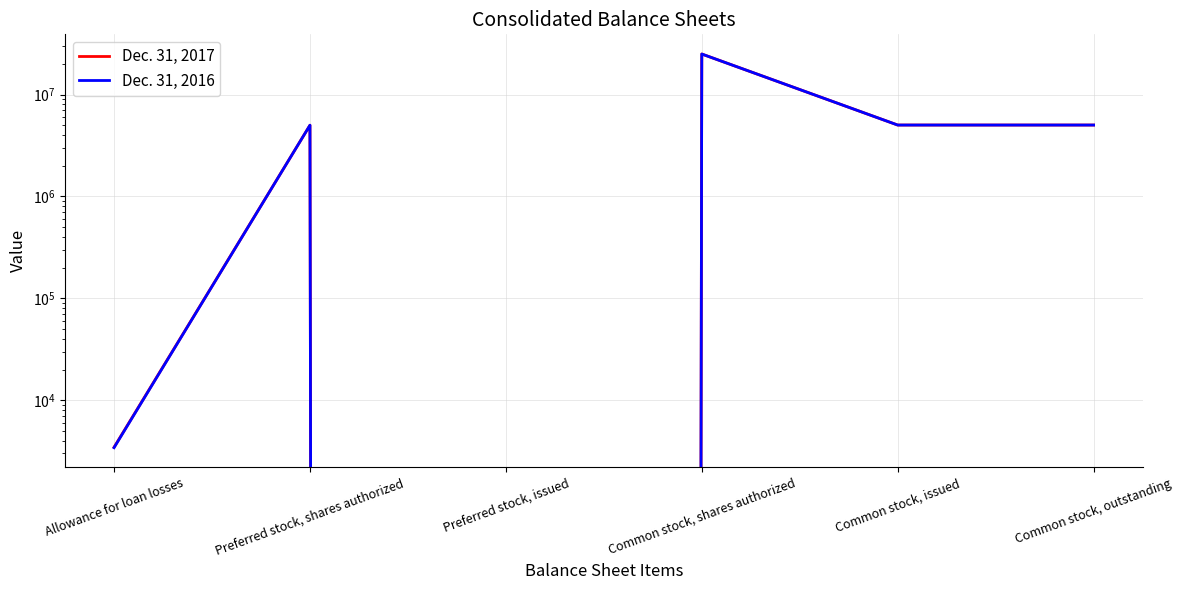

At which category does the chart reach its minimum across all series?

Preferred stock, issued